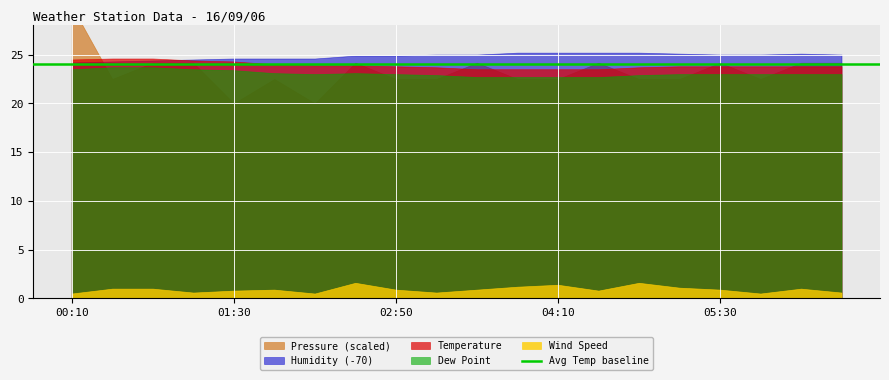

Reading right to left, transcribe all the data shown in this chart.

Temperature: 23.8	23.8	23.8	23.8	23.8	23.7	23.5	23.5	23.5	23.5	23.7	23.8	23.9	23.9	24.0	24.3	24.4	24.6	24.6	24.5
Humidity: 95.0	95.1	95.0	95.0	95.1	95.2	95.2	95.2	95.2	95.0	95.0	94.9	94.9	94.6	94.6	94.6	94.5	94.4	94.3	94.2
Pressure: 1005.0	1005.0	1004.8	1005.0	1004.8	1004.8	1005.0	1004.8	1004.8	1005.0	1004.8	1004.8	1005.0	1004.5	1004.8	1004.5	1005.0	1005.0	1004.8	1005.7
Dew Point: 23.0	23.0	23.0	23.0	23.0	22.9	22.7	22.7	22.7	22.7	22.9	23.0	23.1	23.0	23.1	23.4	23.5	23.7	23.7	23.5
Wind Speed: 0.6	1.0	0.5	0.9	1.1	1.6	0.8	1.4	1.2	0.9	0.6	0.9	1.6	0.5	0.9	0.8	0.6	1.0	1.0	0.5